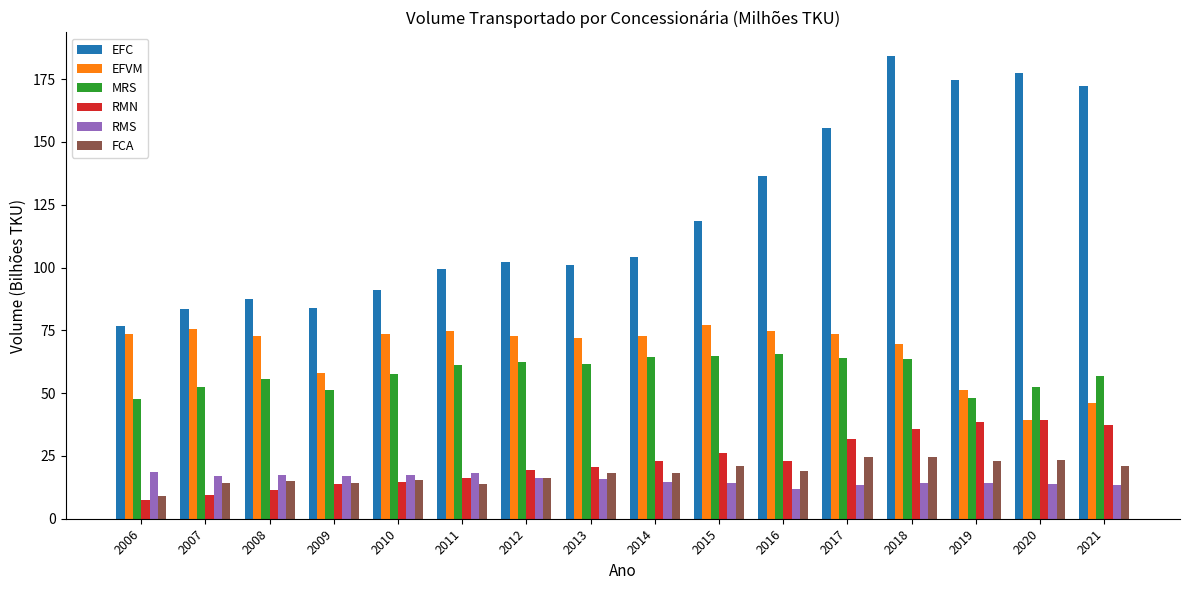

What is the sum of the RMN values at 2018 and 2006?

43.4